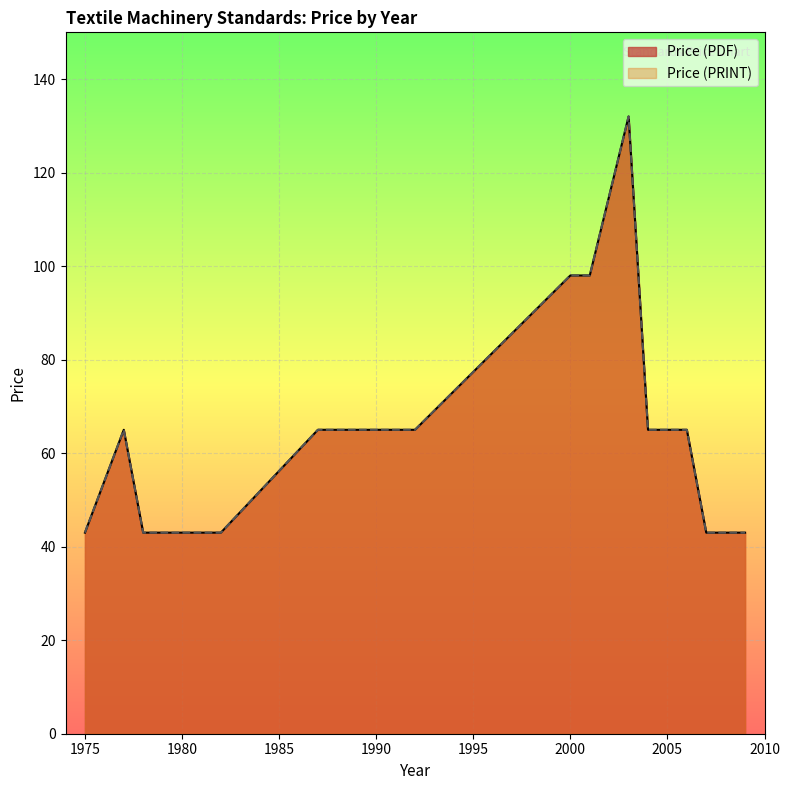

At which label is Price (PRINT) closest to 87?

2000